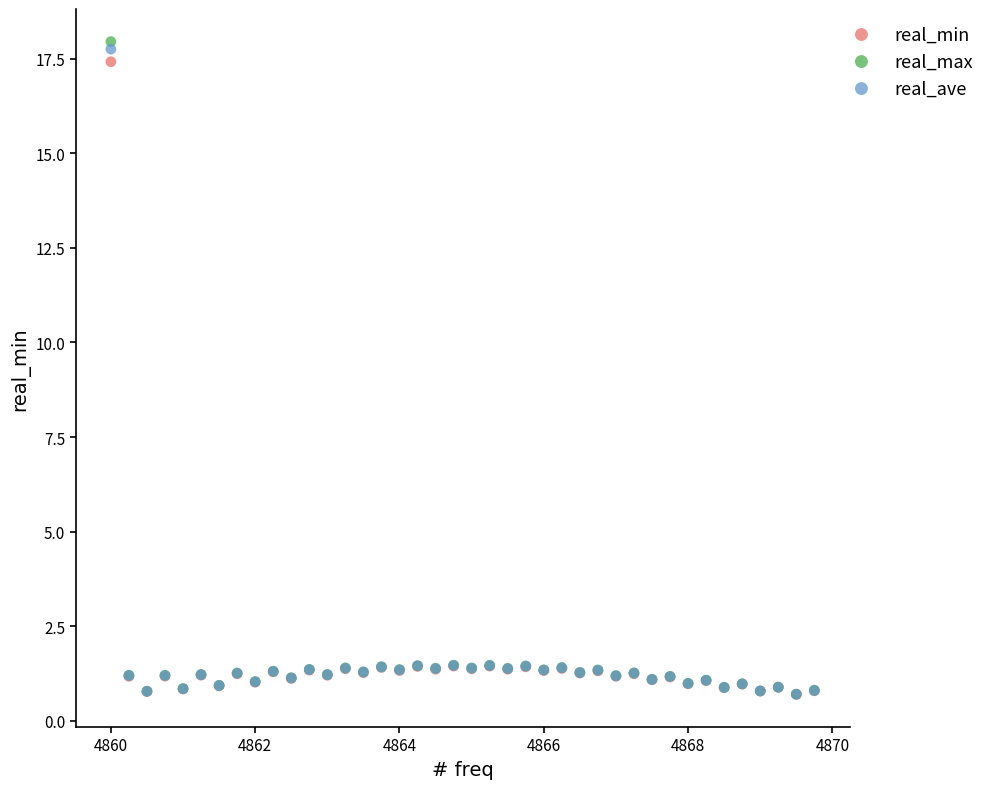

What are all the series names shown in the legend?

real_min, real_max, real_ave